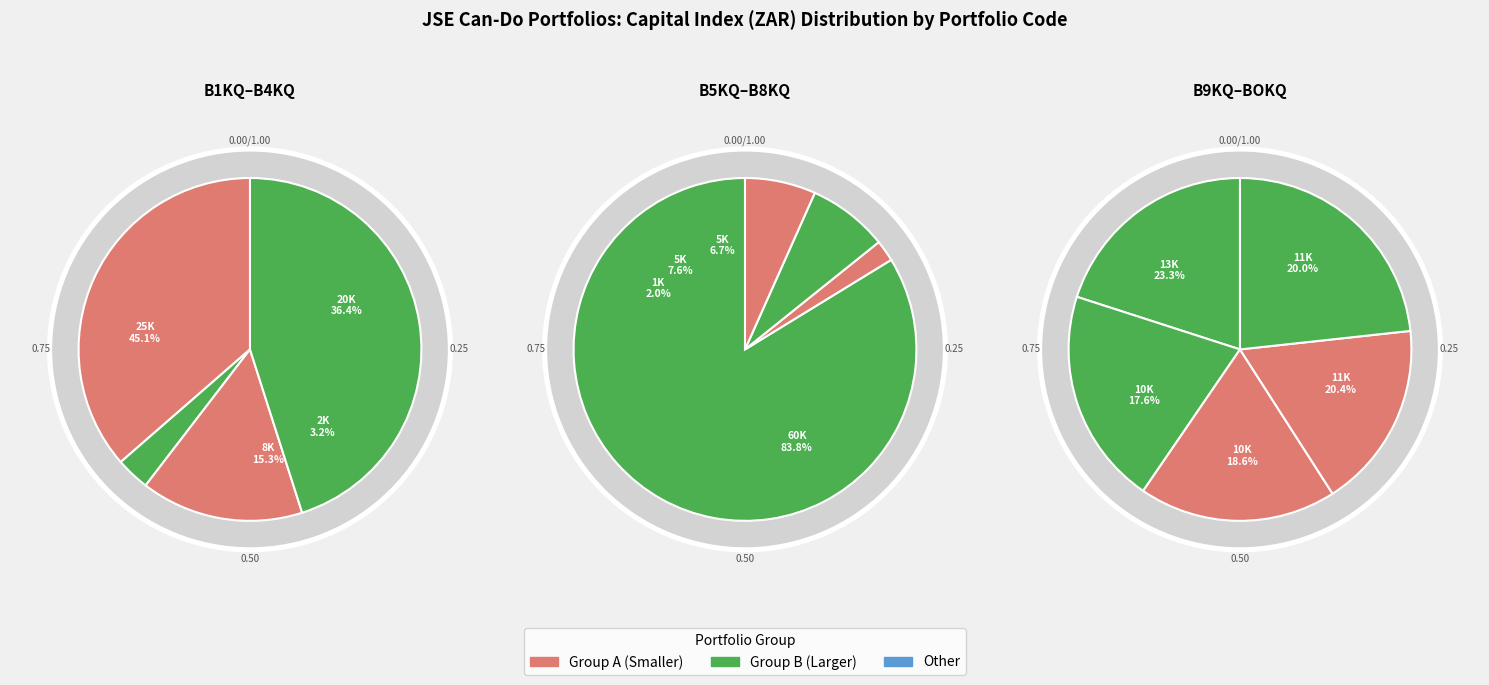

Count the number of slices in the pie.

13